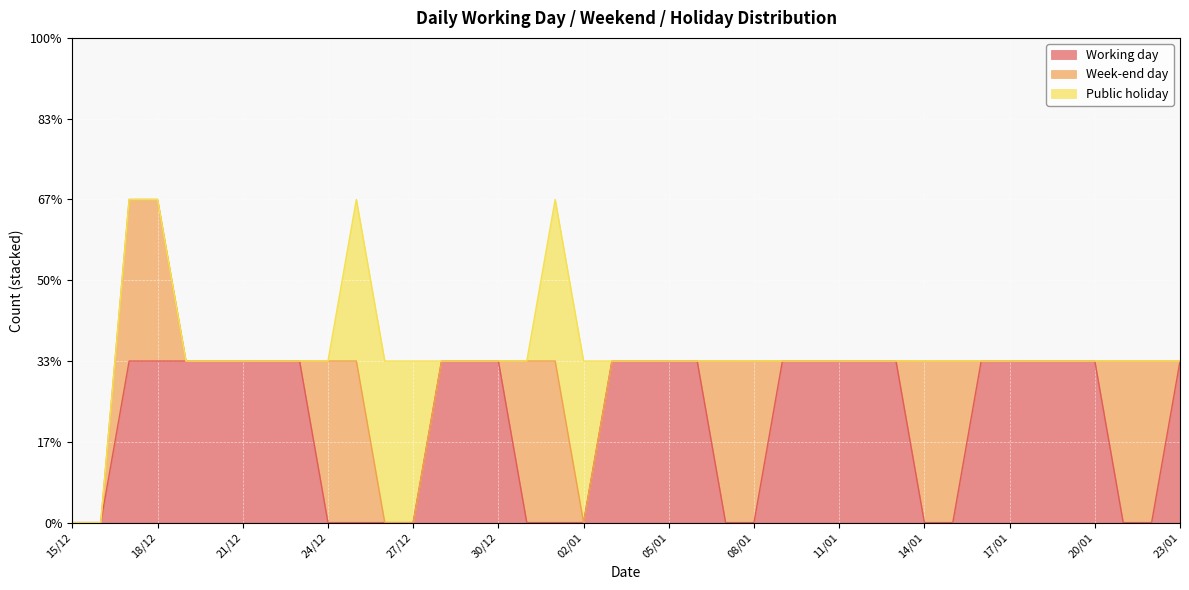

At which category is the sum across all series the highest?

17/12